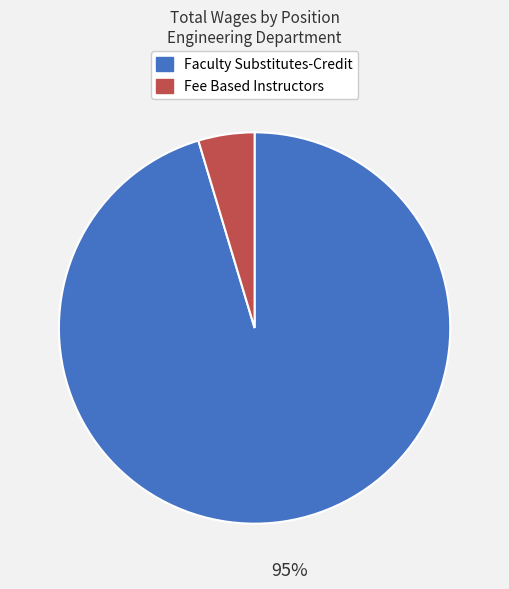

Rank the categories by value from lowest to highest.

Fee Based Instructors, Faculty Substitutes-Credit